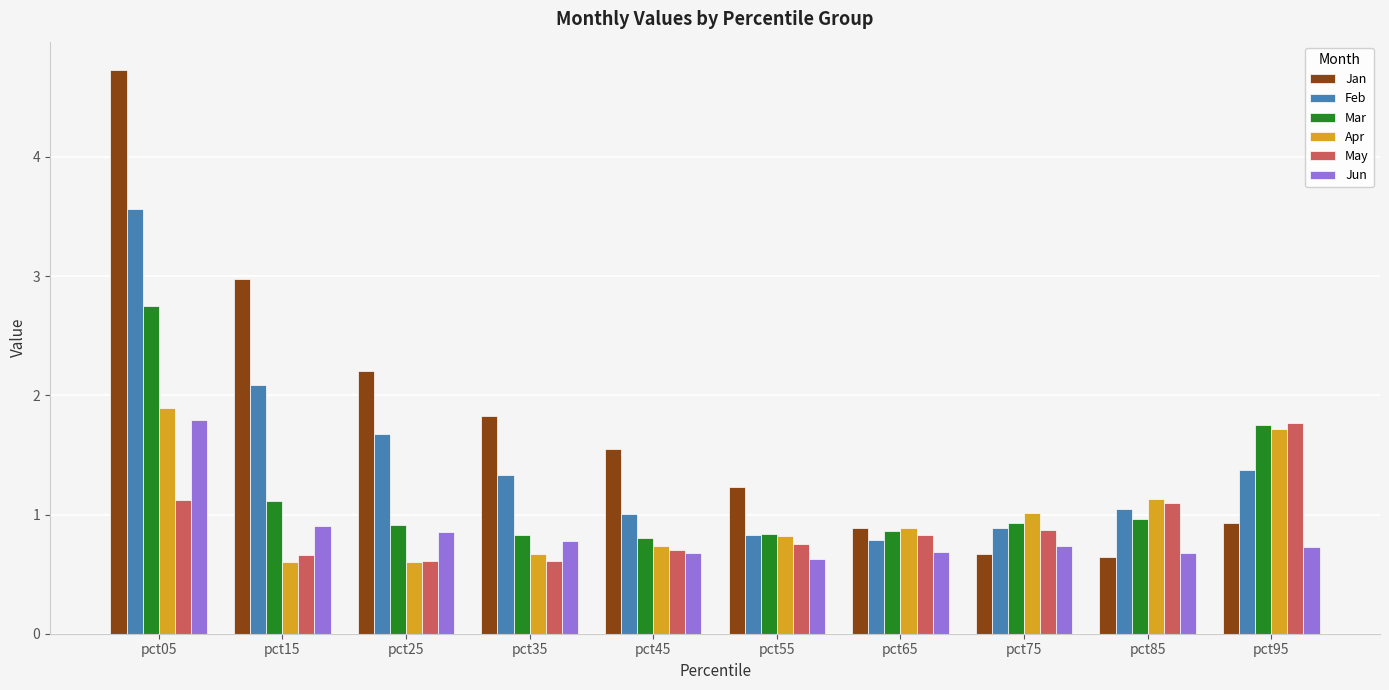

Which series has the largest total across all categories?

Jan